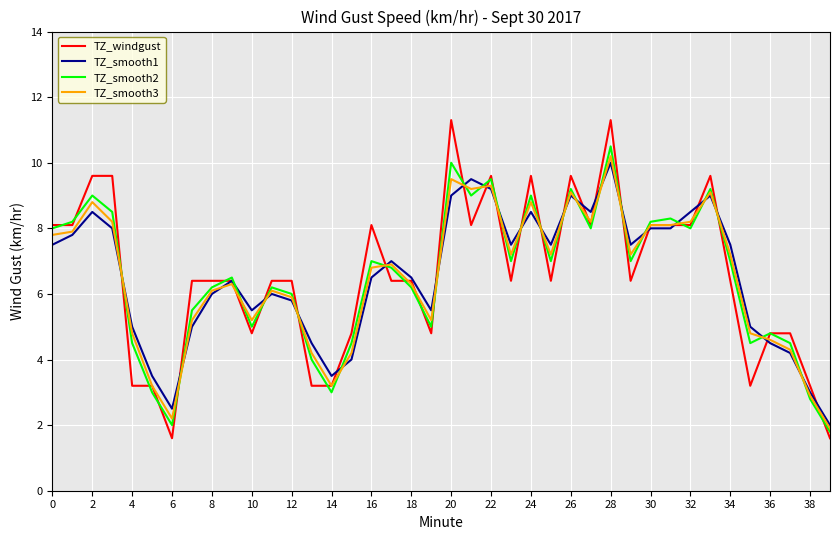

What is the average value of the TZ_windgust series?

6.5